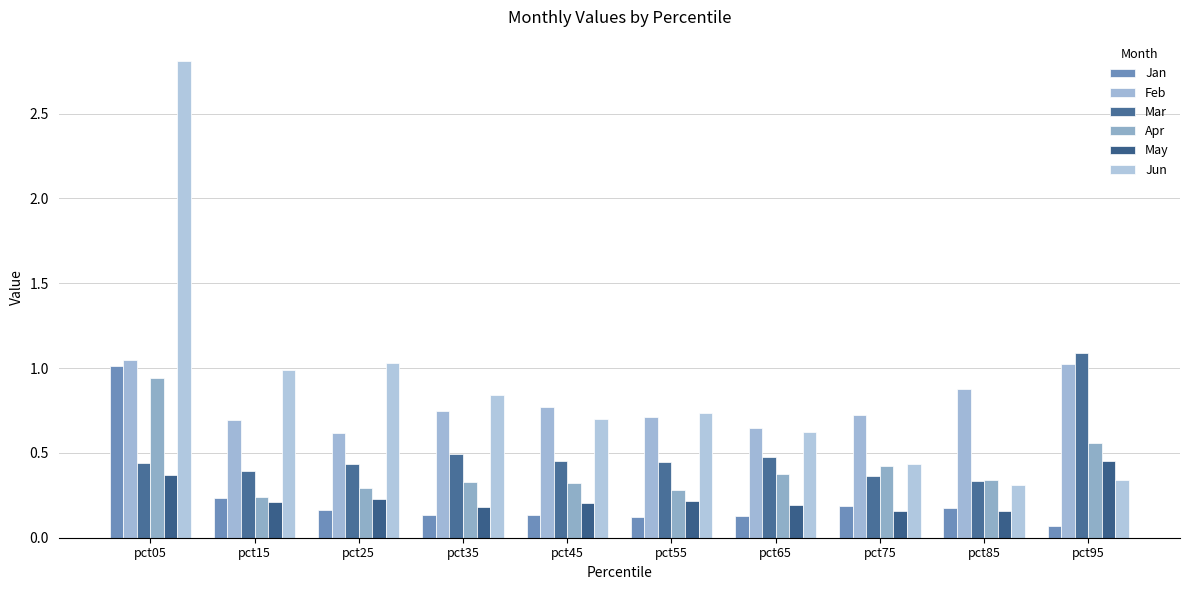

Which series has the largest range (max minus min)?

Jun